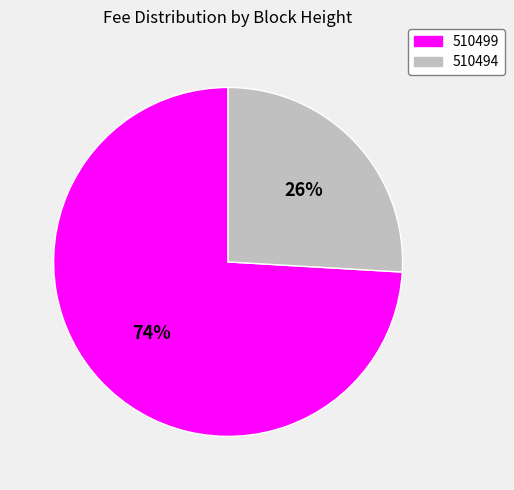

To the nearest percent, what percentage of the pie is 510499?

74%